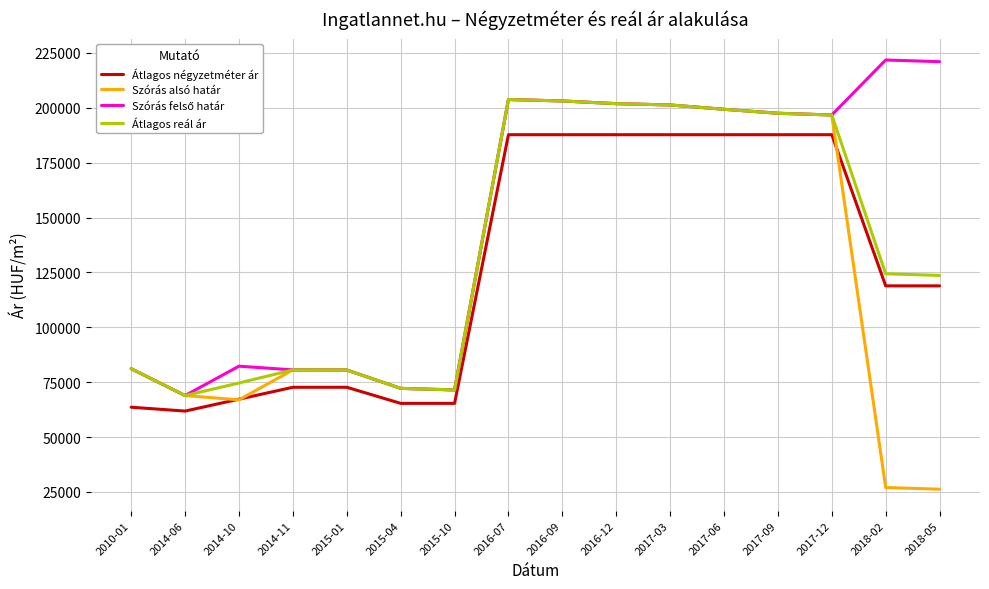

What is the difference between the Szórás alsó határ values at 2017-09 and 2010-01?

116411